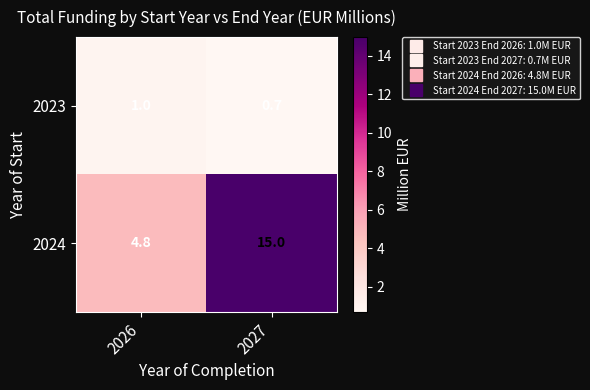

List the series in order of their peak value, highest first.

2024, 2023